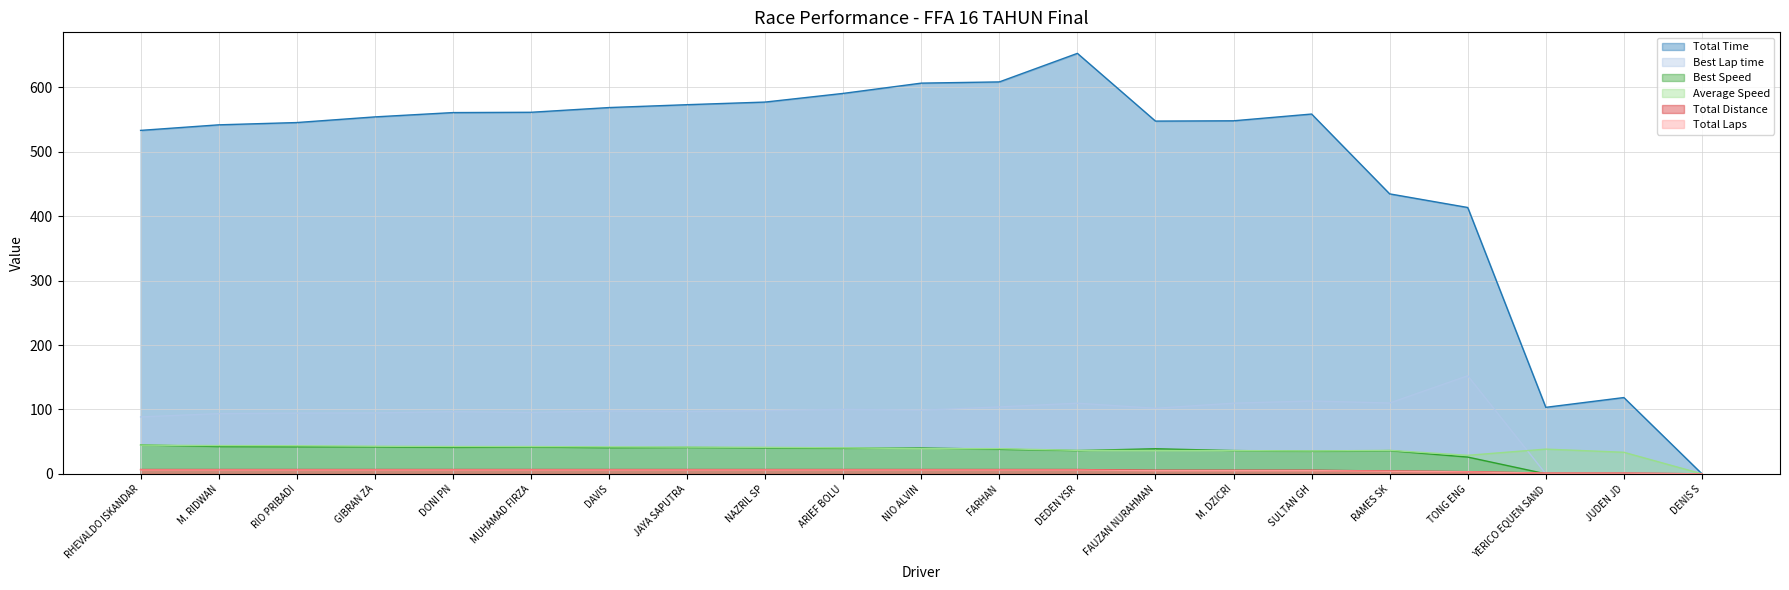

True or false: Total Laps and Best Lap time cross at least once.

True